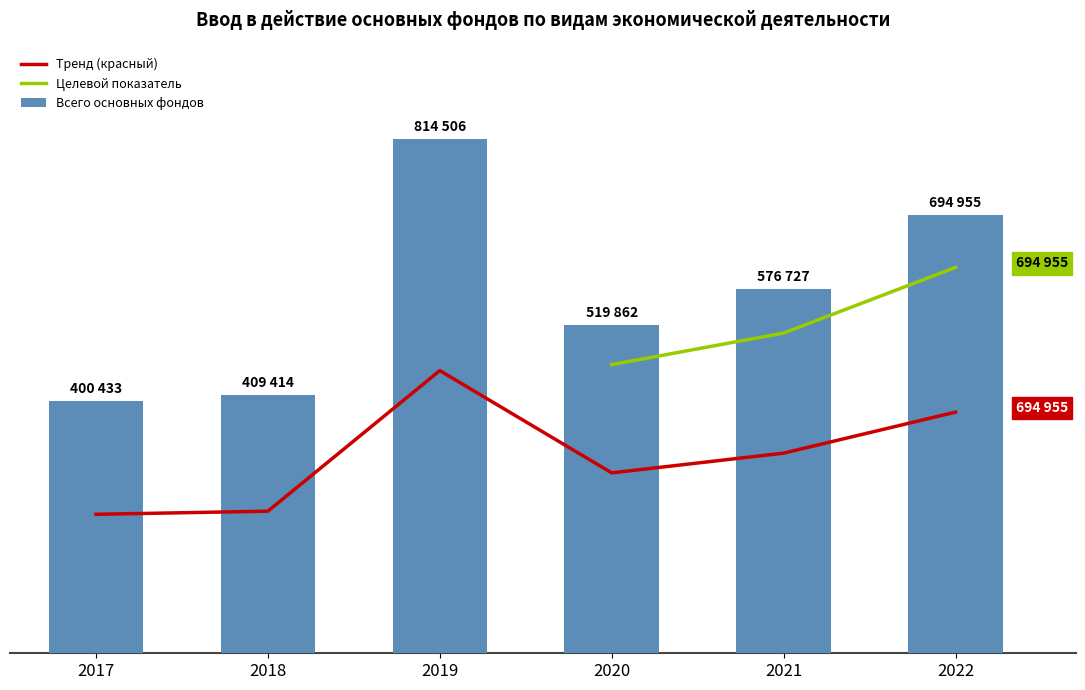

Which category has the highest value across all series?

2019